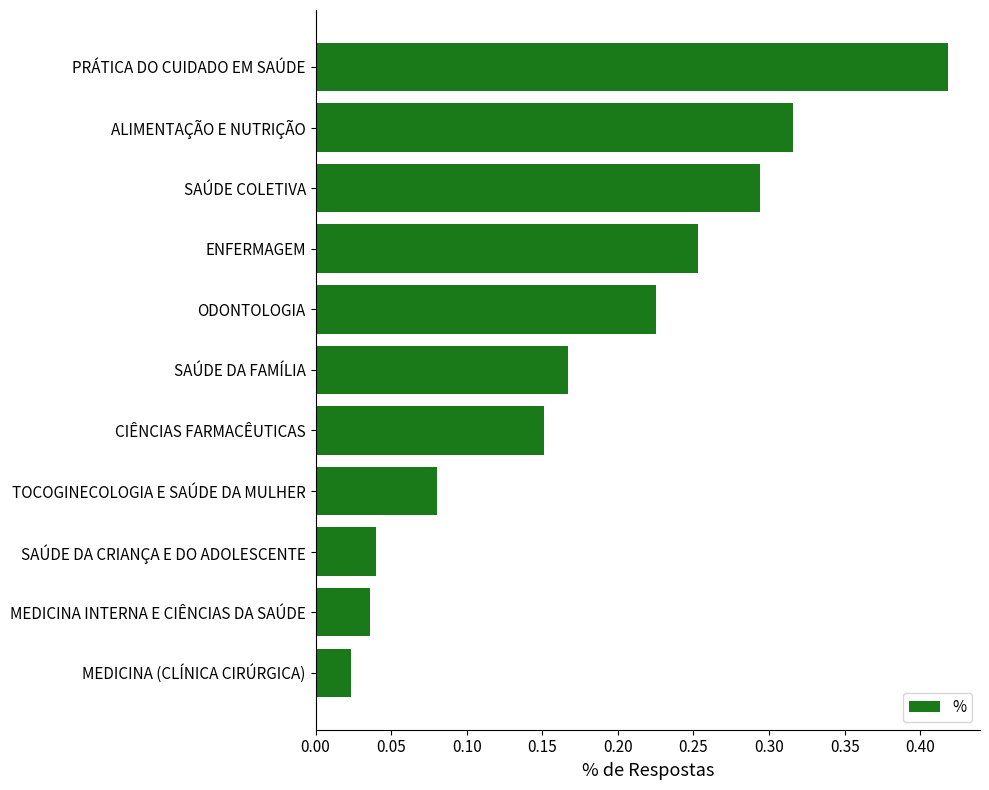

What is the sum of all values?

2.0